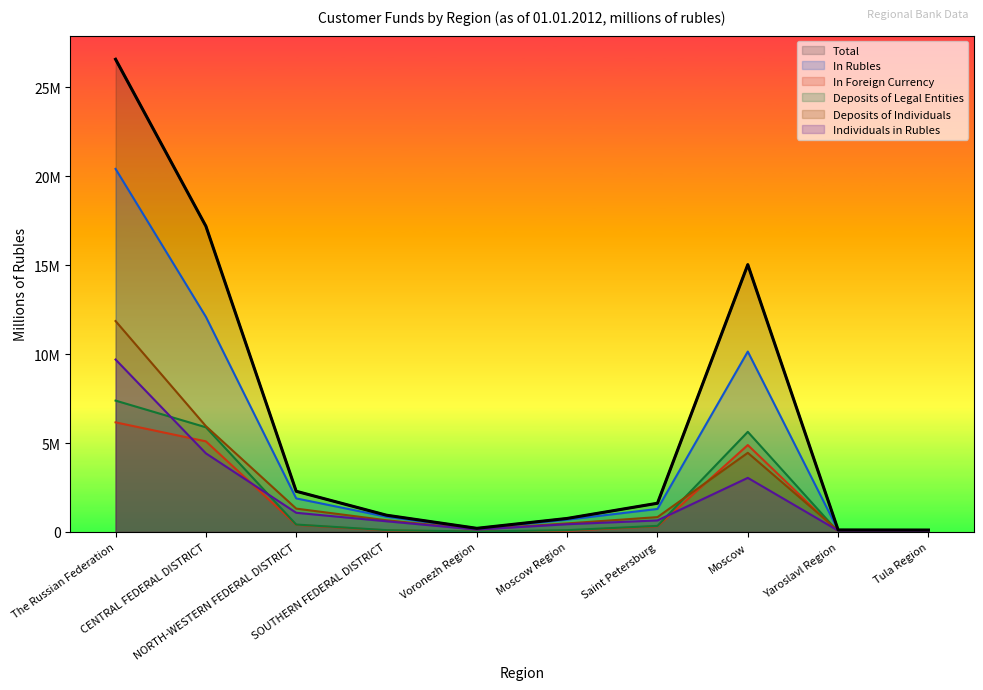

Which series has the largest total across all categories?

Total